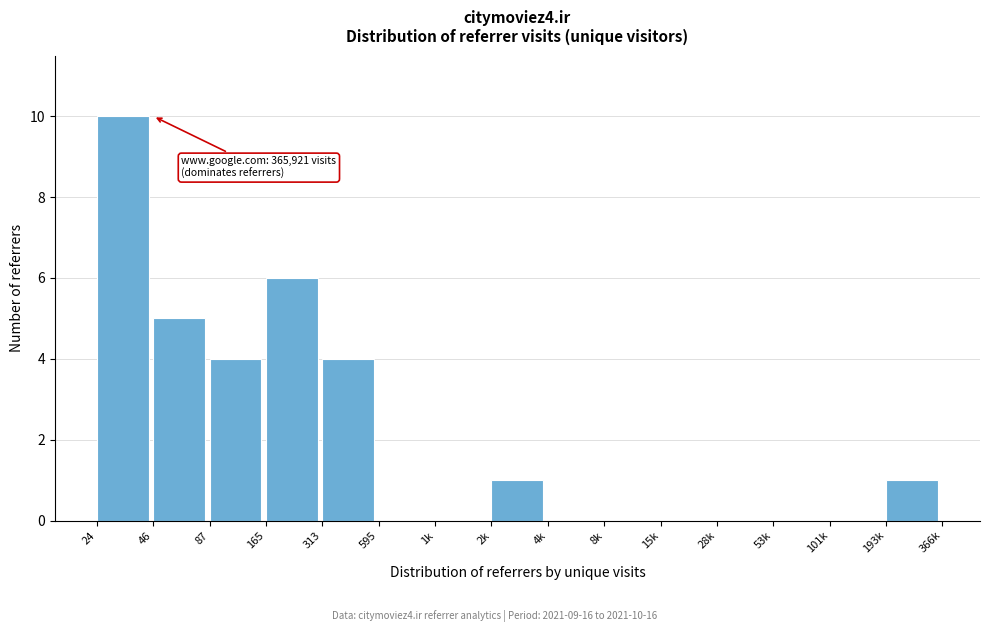

Reading left to right, list all the values displayed in this chart.

24=10	46=5	87=4	165=6	313=4	595=0	1k=0	2k=1	4k=0	8k=0	15k=0	28k=0	53k=0	101k=0	193k=1